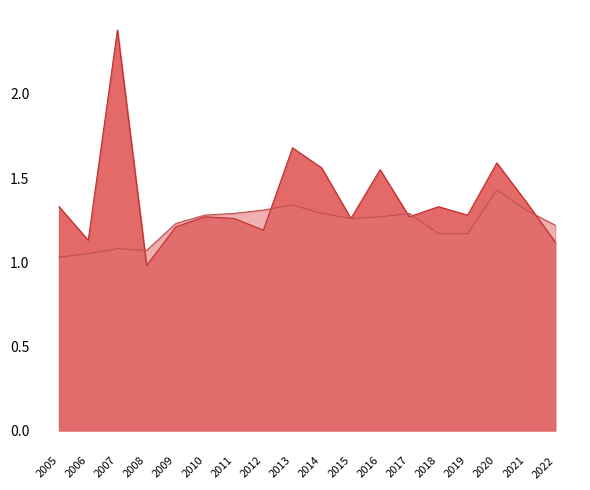

The value of Trane Technologies plc at 2005 is 1.3. True or false?

True